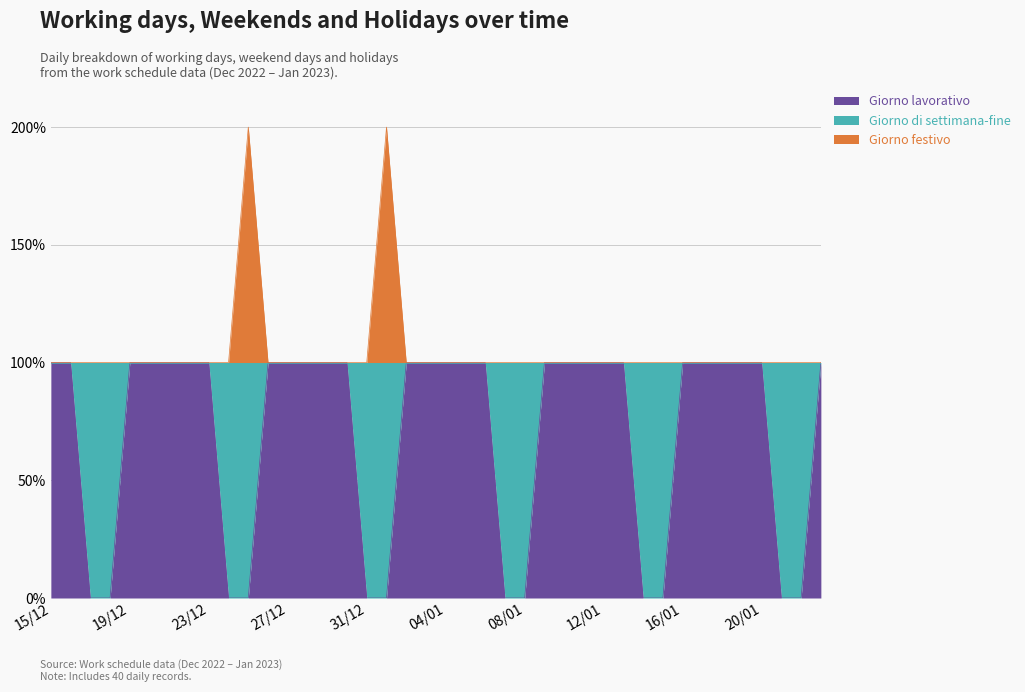

Which category has the lowest value in the Giorno lavorativo series?

17/12